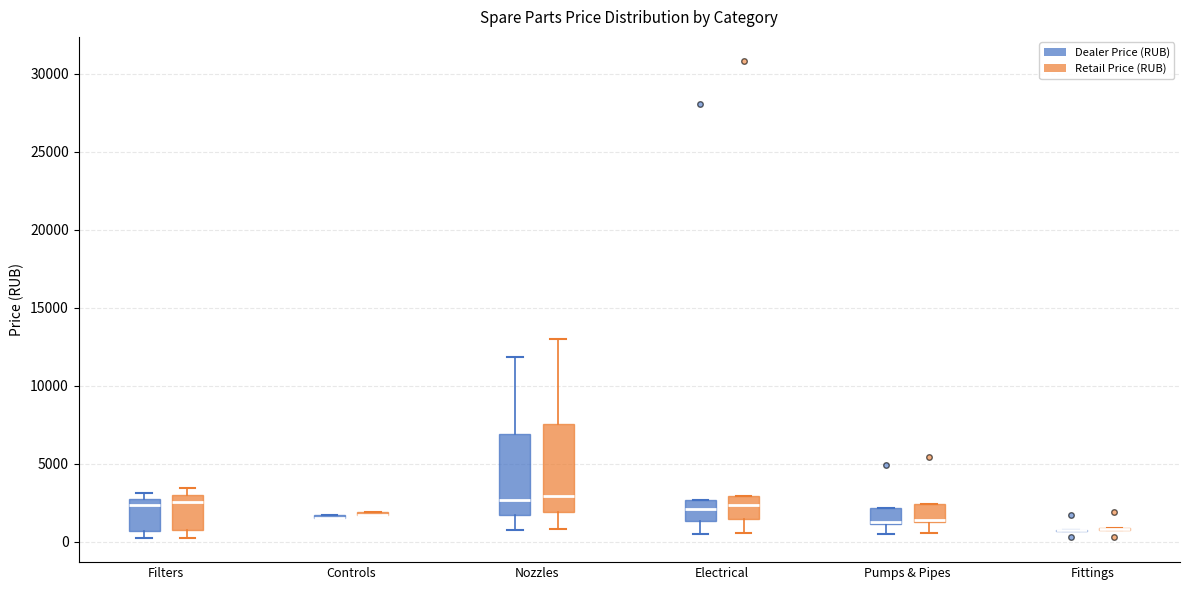

Reading left to right, transcribe this box plot: for each box, give where its median line is, the range the box spans, and where its two whiskers end, as read against the y-axis. The values are not printed on the chart, so give them approximately, as read against the axis.

Filters (Dealer Price (RUB)): median 2500 (just below the box's upper edge), box 500 to 2500, whiskers 0 to 3000
Filters (Retail Price (RUB)): median 2500, box 1000 to 3000, whiskers 500 to 3500
Controls (Dealer Price (RUB)): box collapsed to a line at 1500, whiskers 1500 to 1500
Controls (Retail Price (RUB)): box collapsed to a line at 1500, whiskers 1500 to 2000
Nozzles (Dealer Price (RUB)): median 2500, box 1500 to 7000, whiskers 1000 to 12000
Nozzles (Retail Price (RUB)): median 3000, box 2000 to 7500, whiskers 1000 to 13000
Electrical (Dealer Price (RUB)): median 2000, box 1500 to 2500, whiskers 500 to 2500
Electrical (Retail Price (RUB)): median 2500, box 1500 to 3000, whiskers 500 to 3000
Pumps & Pipes (Dealer Price (RUB)): median 1500 (drawn on the box's lower edge), box 1000 to 2000, whiskers 500 to 2000
Pumps & Pipes (Retail Price (RUB)): median 1500 (drawn on the box's lower edge), box 1500 to 2500, whiskers 500 to 2500
Fittings (Dealer Price (RUB)): box collapsed to a line at 500, whiskers 500 to 1000
Fittings (Retail Price (RUB)): box collapsed to a line at 1000, whiskers 500 to 1000